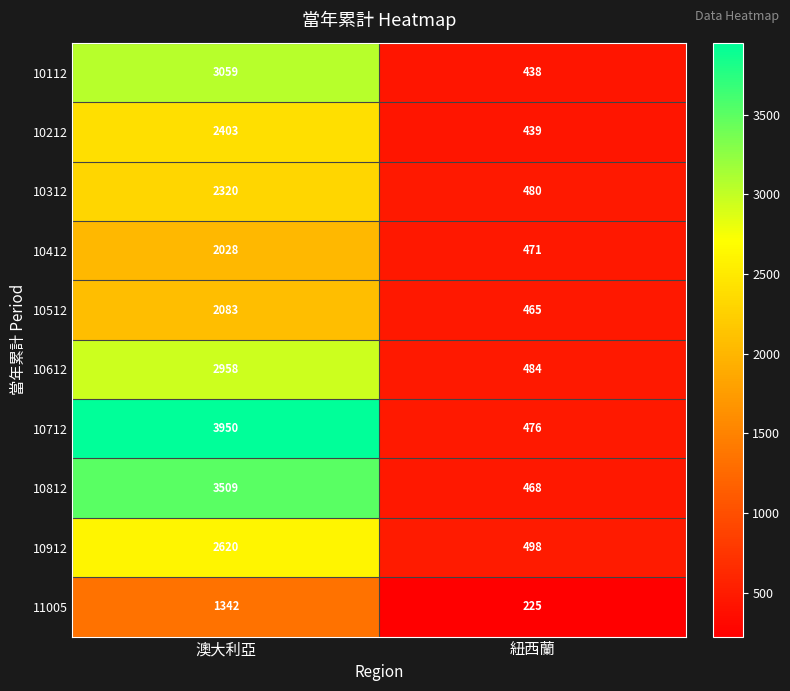

Is it true that 10312 equals 2320 at 澳大利亞?

True